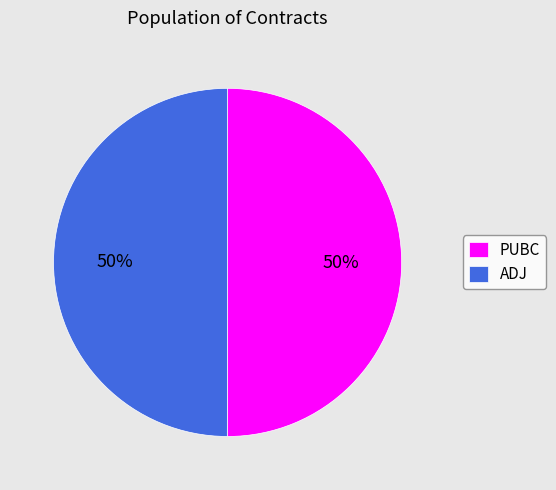

Approximately how many times larger is the value at PUBC compared to ADJ?

1.0